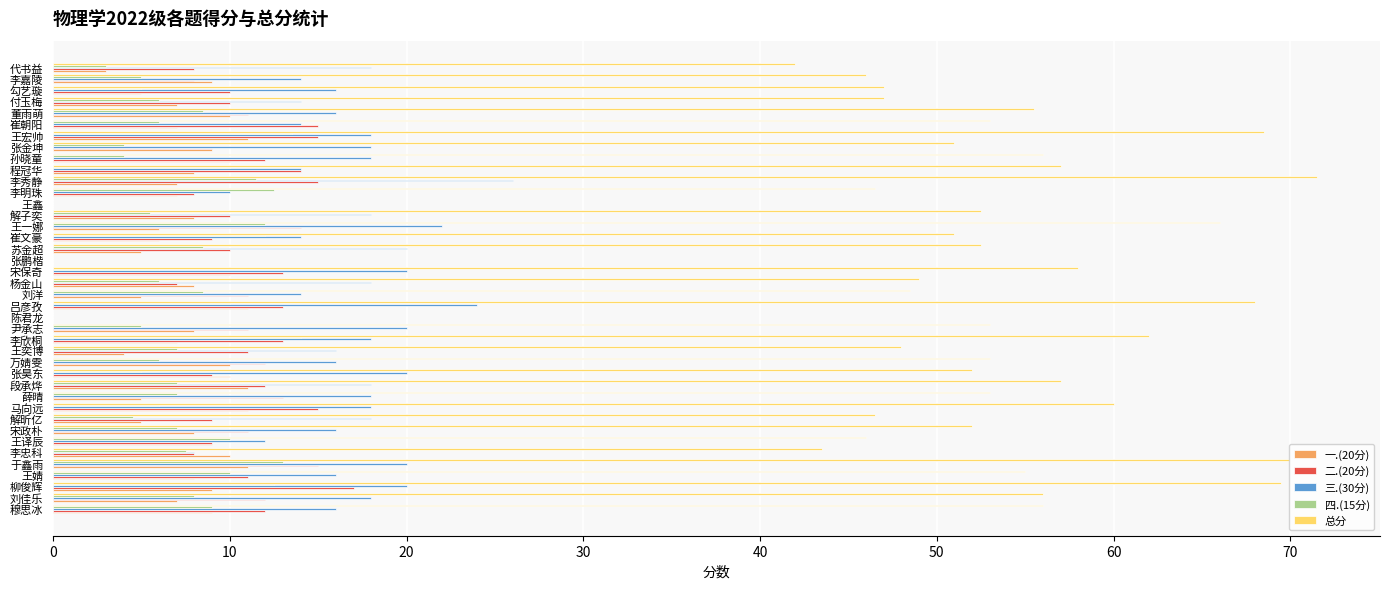

The value of 总分 at 薛晴 is 53.0. True or false?

True